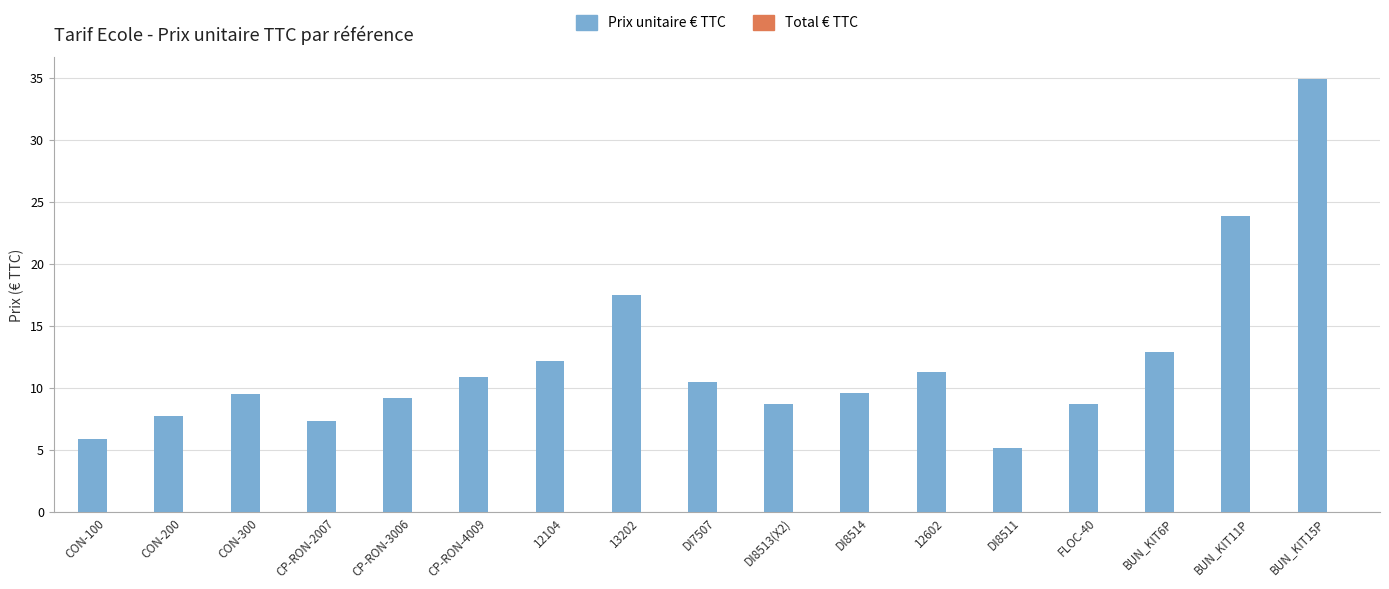

How many bars are there in total?

17